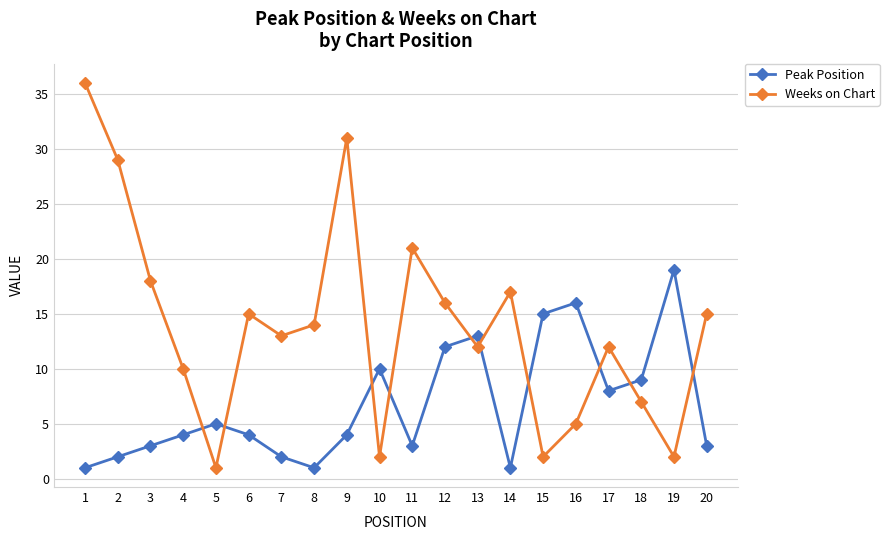

True or false: Weeks on Chart has more than 0 points higher than both neighbors.

True